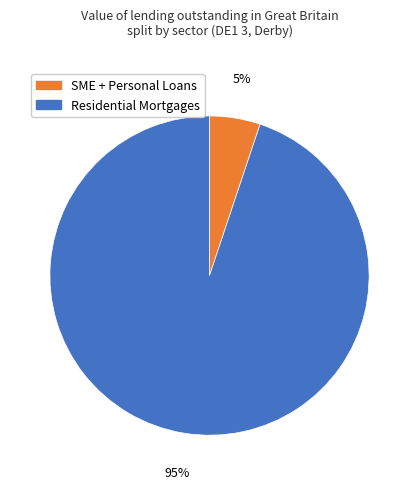

To the nearest percent, what is the difference between the largest and smallest slice percentages?

90%